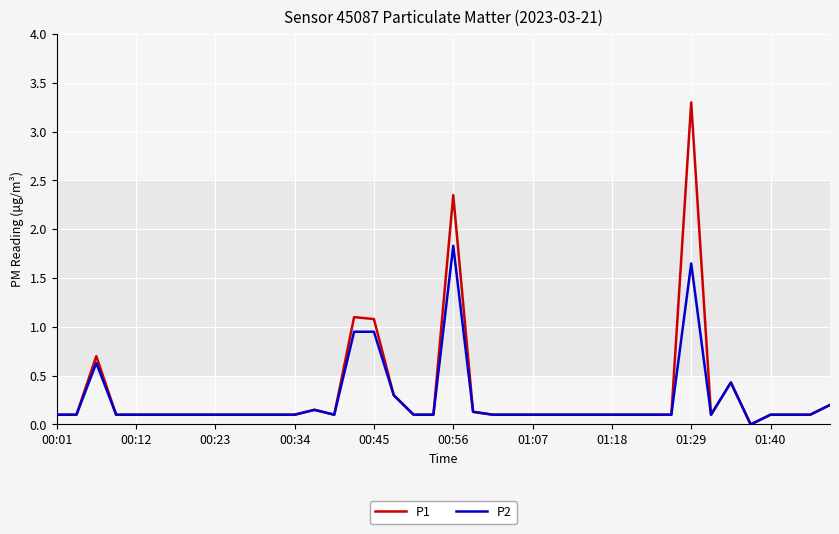

Which series has the widest spread of values?

P1